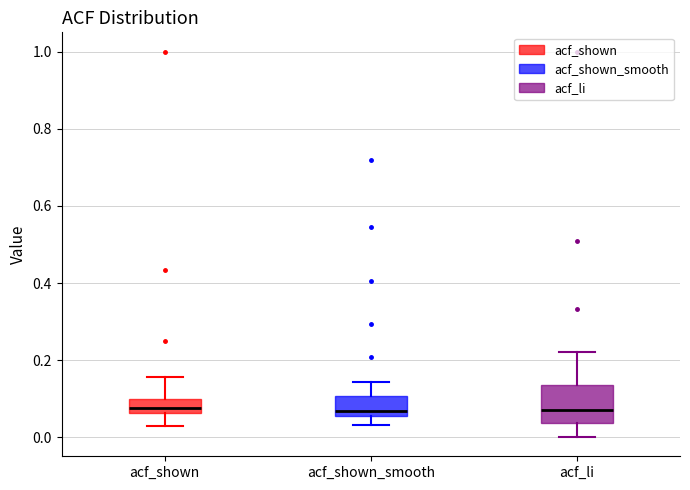

Where does the upper whisker of the box for acf_shown end on the y-axis? The values are not printed on the chart, so give them approximately, as read against the axis.

0.16